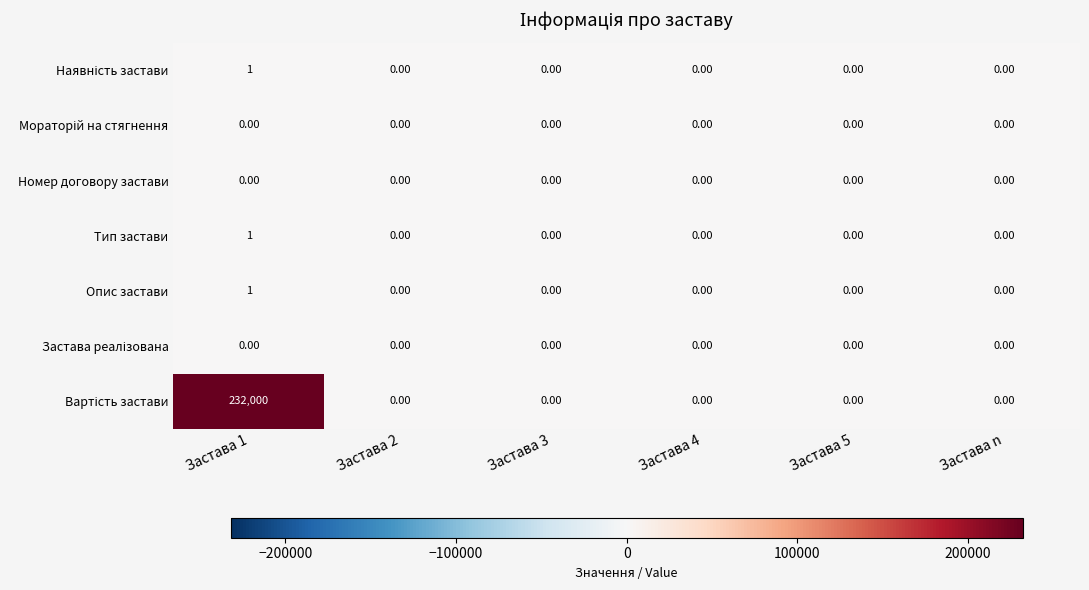

What is the difference between the highest and lowest values at Застава 1?

232000